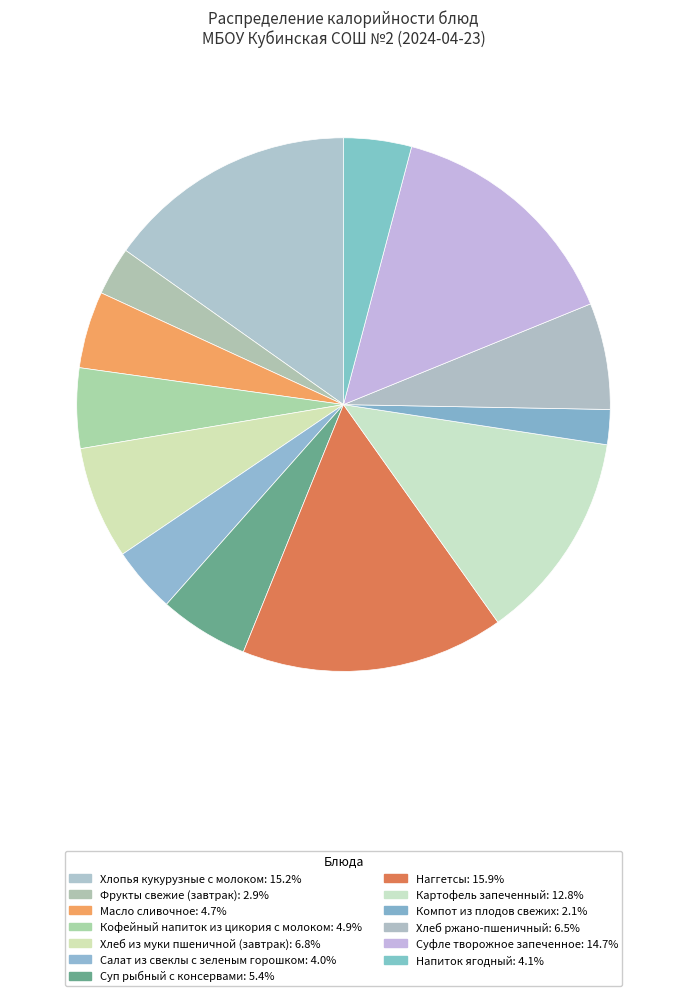

Approximately how many times larger is the value at Хлопья кукурузные с молоком compared to Фрукты свежие (завтрак)?

5.2